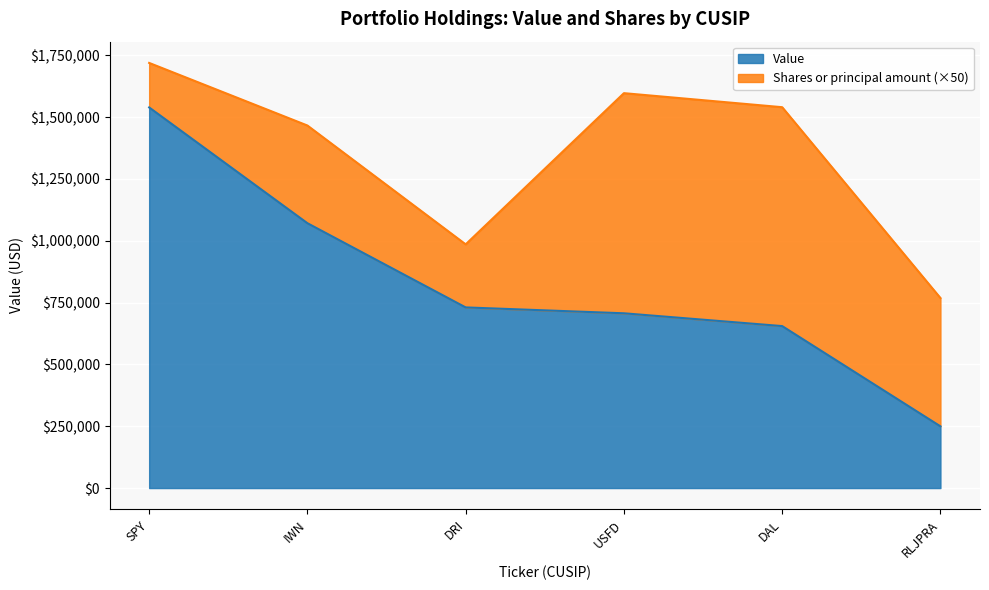

The Value series shows 1097111 at USFD. True or false?

False